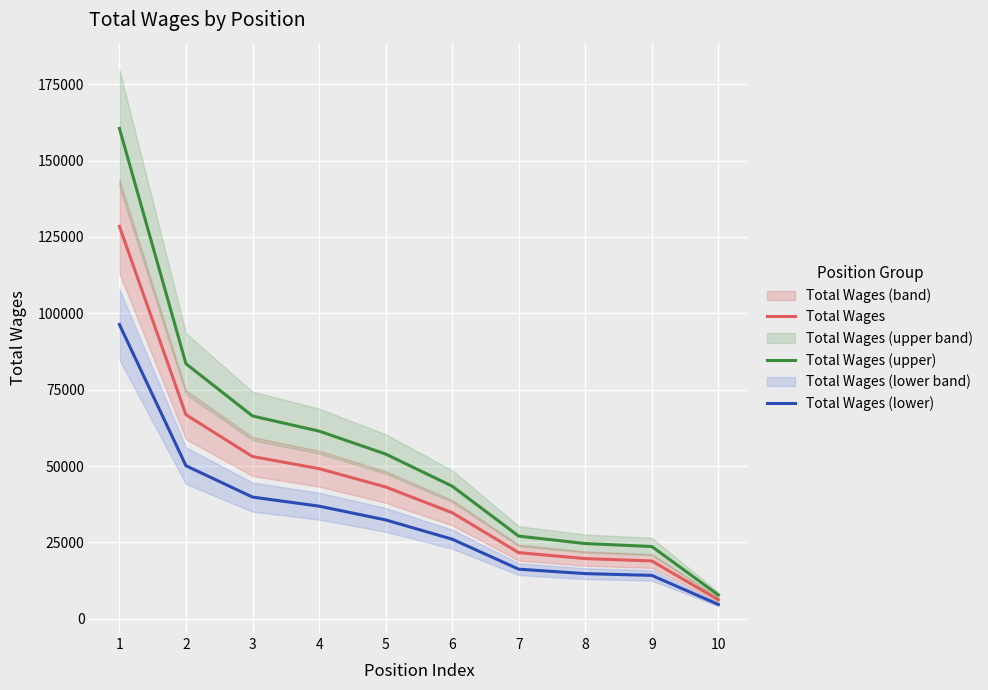

Which series has the largest total across all categories?

Total Wages (upper)